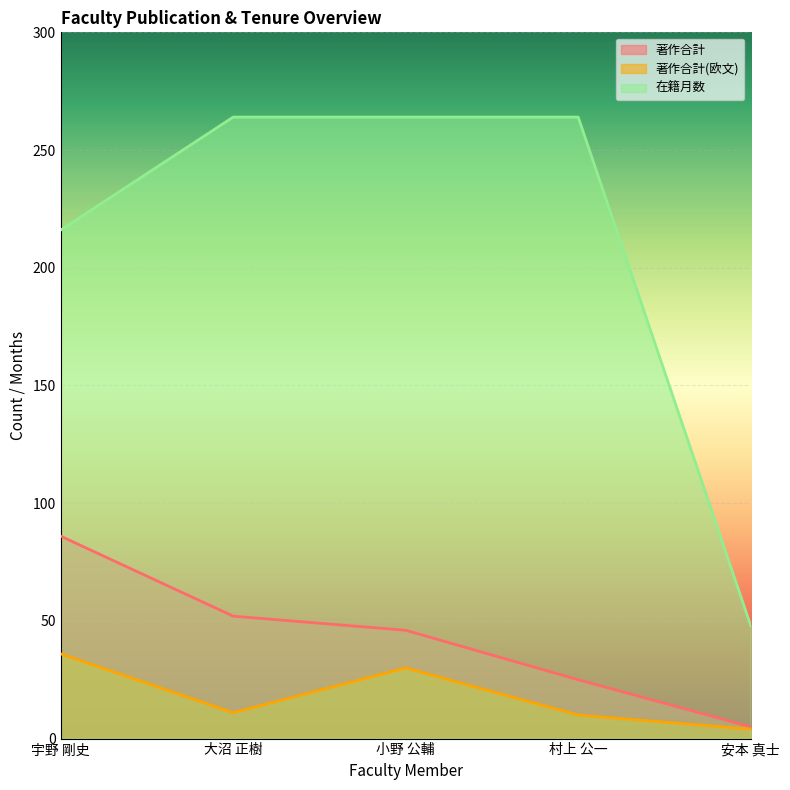

What is the sum of the 著作合計 values at 小野 公輔 and 村上 公一?

71